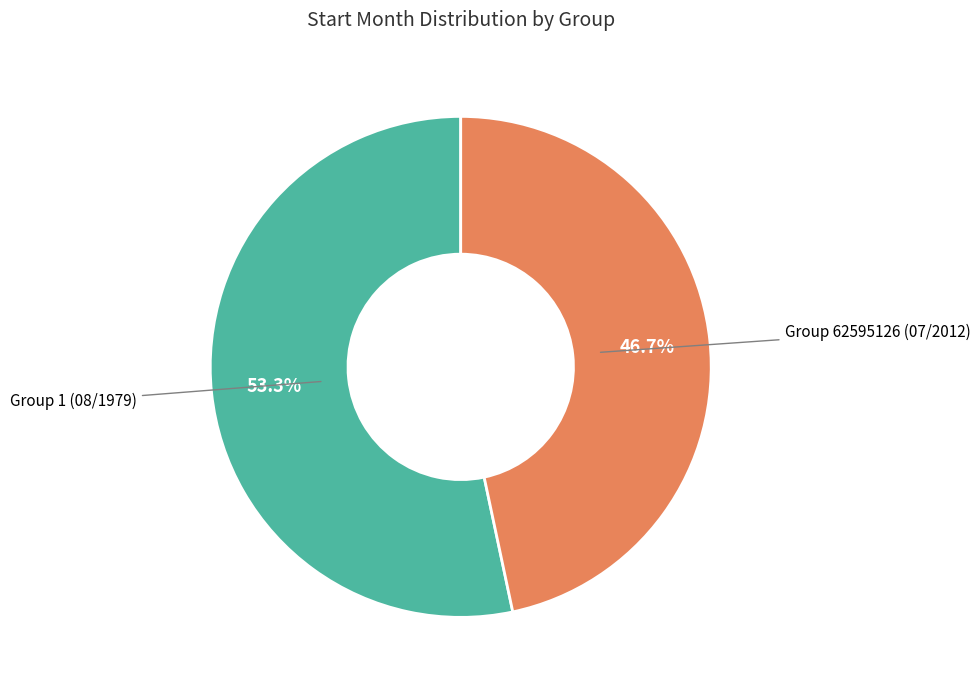

Does any single category account for the majority?

Yes